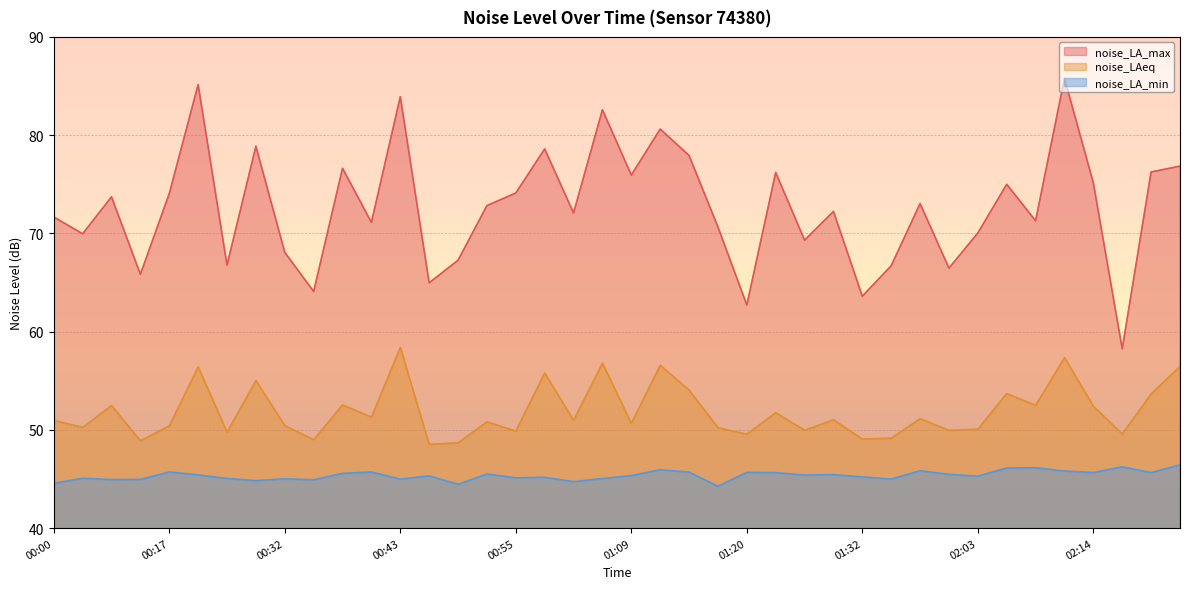

What value does the noise_LA_min series have at 02:17?

46.2